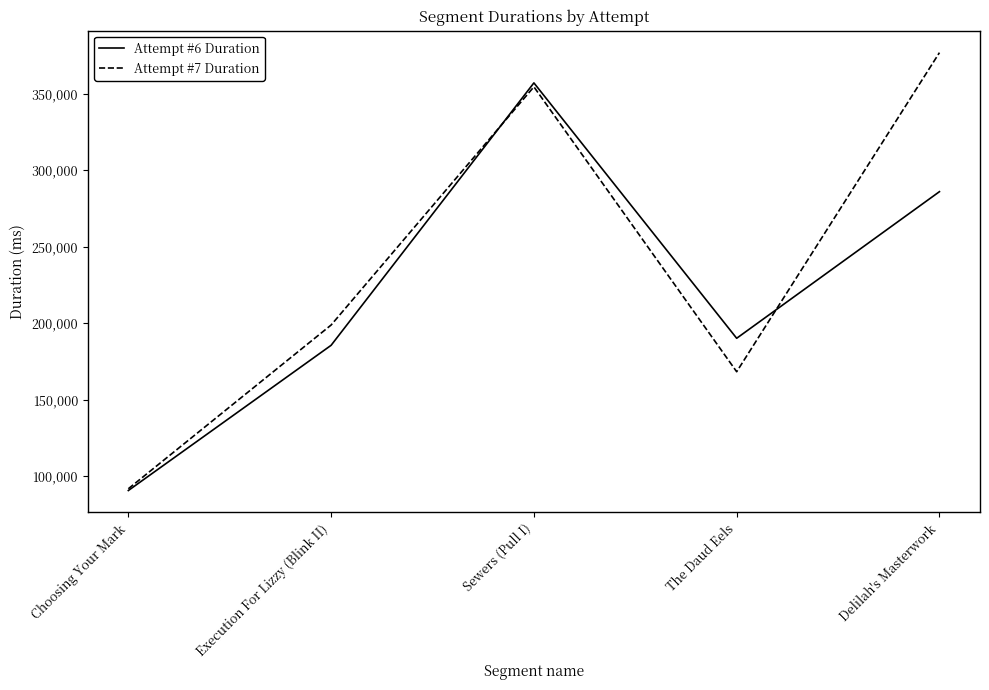

Rank the series by their average value, from highest to lowest.

Attempt #7 Duration, Attempt #6 Duration